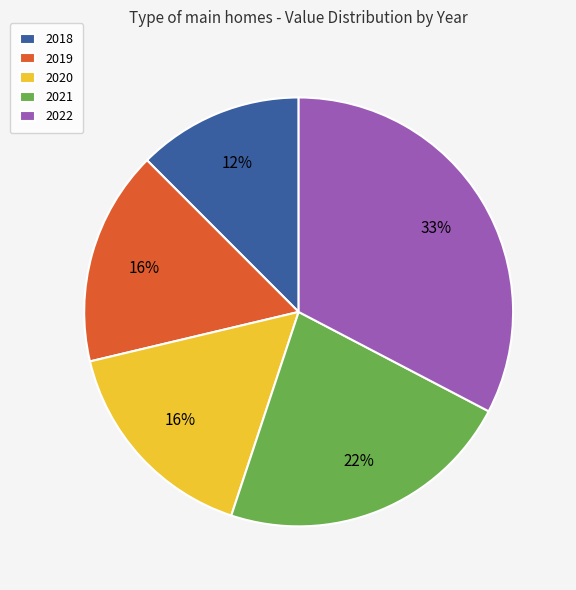

Which has a higher value, 2018 or 2020?

2020